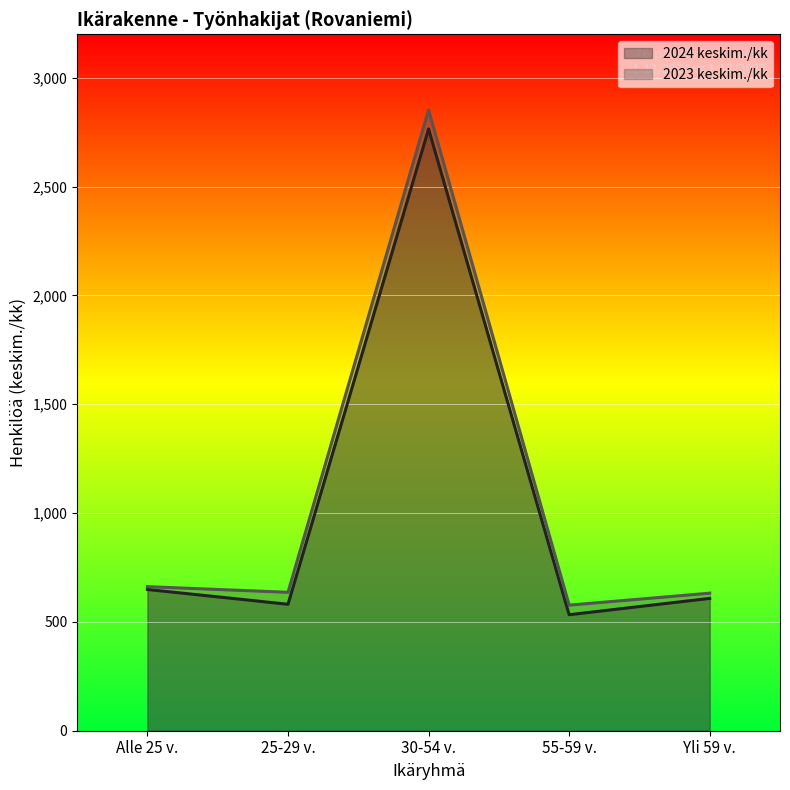

The 2024 keskim./kk series shows 917 at 55-59 v.. True or false?

False